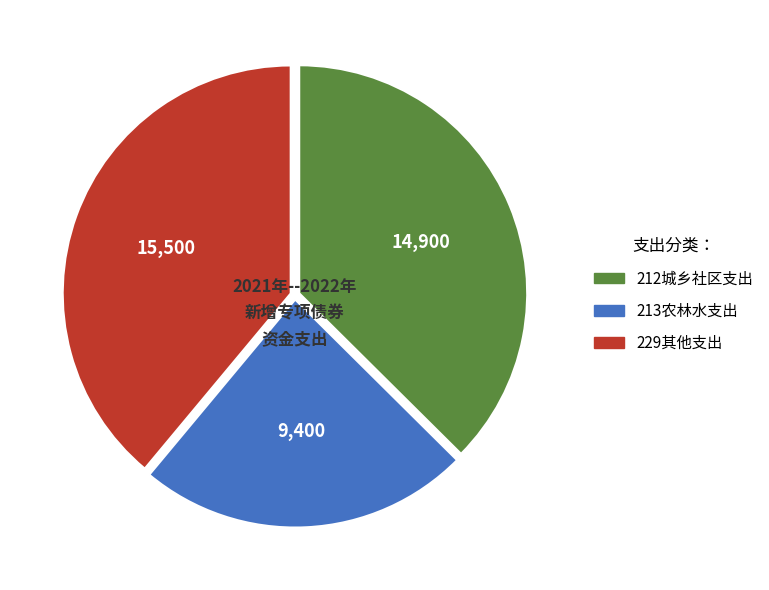

Which category has the smallest portion of the pie?

213农林水支出